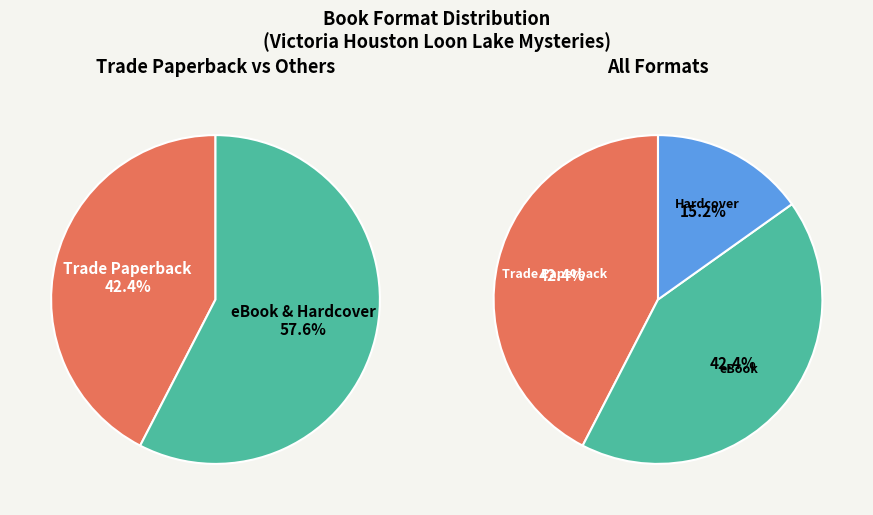

To the nearest percent, what portion does Trade Paperback represent?

42%